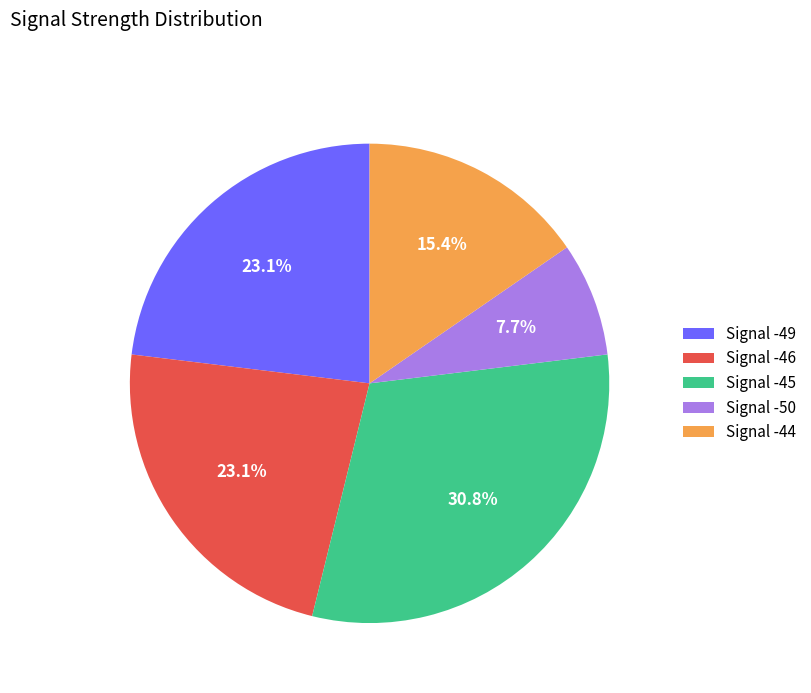

Does Signal -45 represent more than half of the total?

No